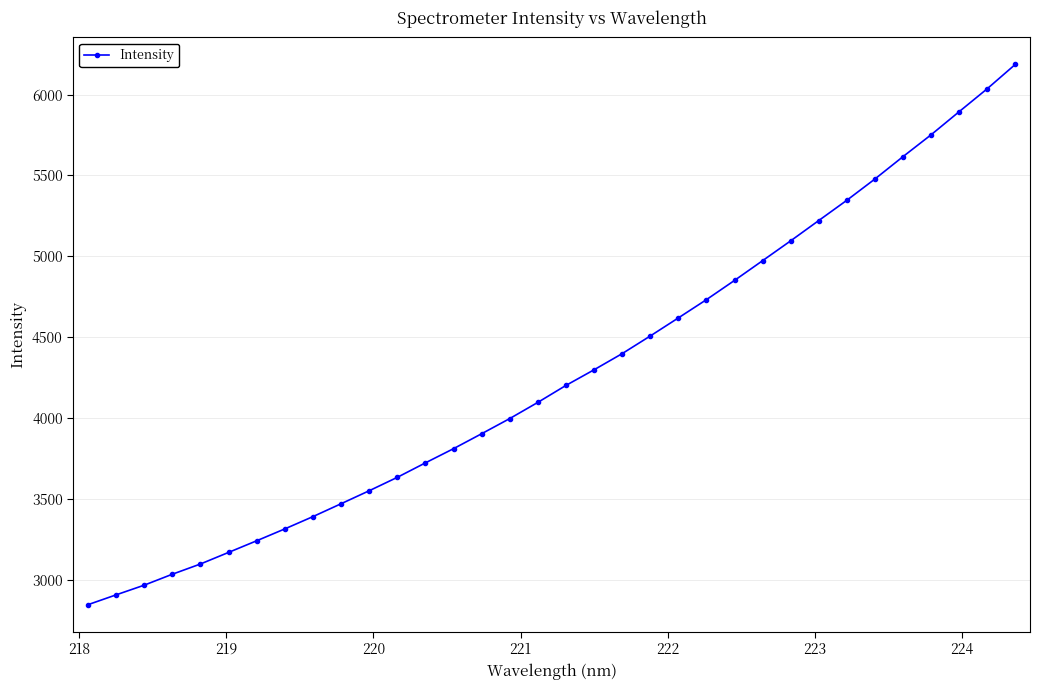

What is the sum of all values?

145367.7